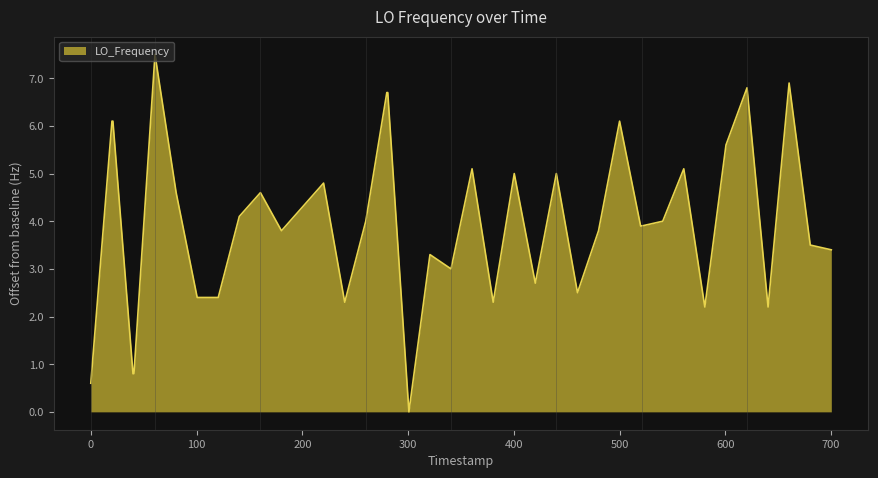

What is the maximum value shown in the chart?

7.5